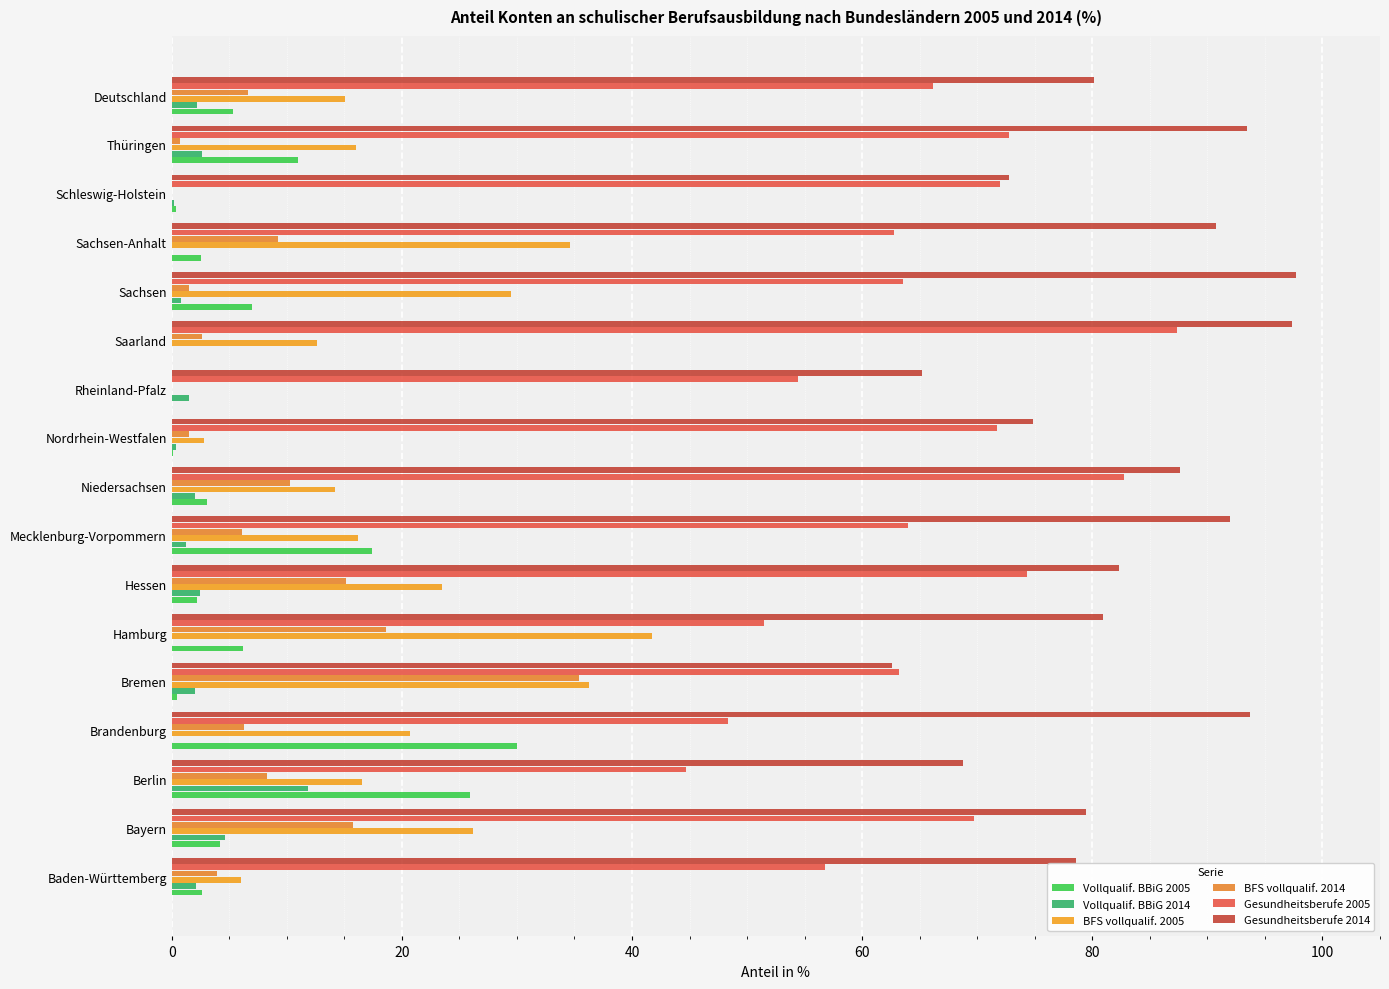

Count the number of categories in the chart.

17